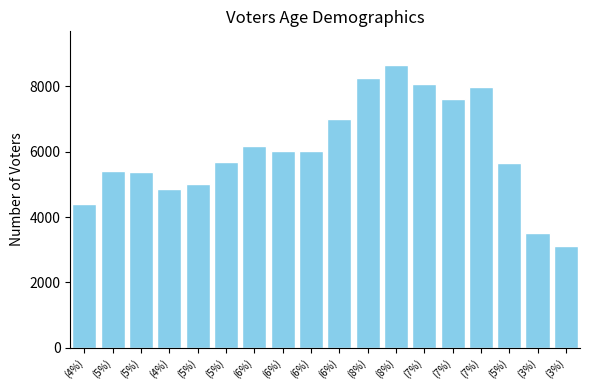

Does the chart contain any negative values?

No